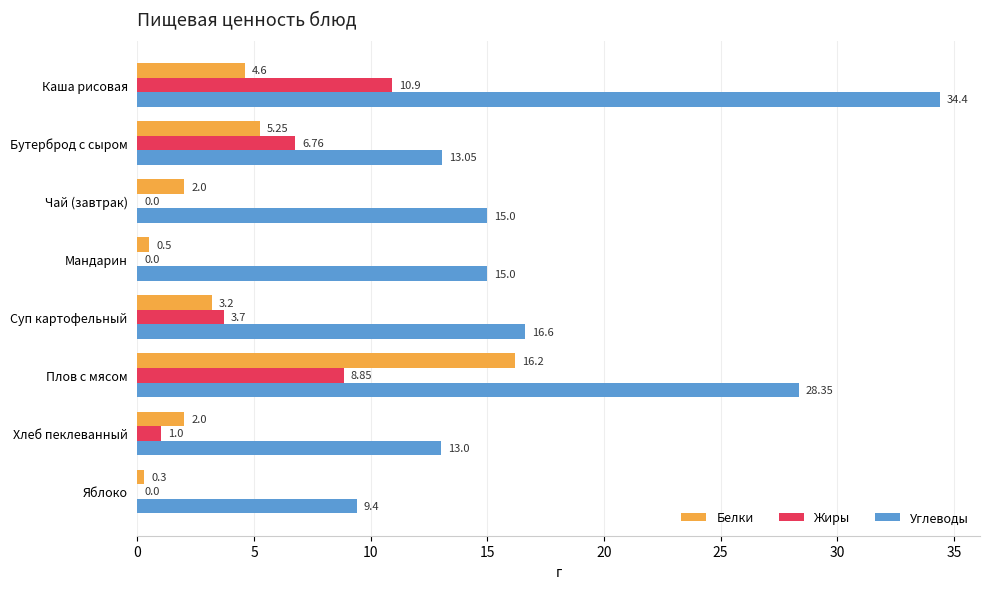

What is the total value across all series at Суп картофельный?

23.5